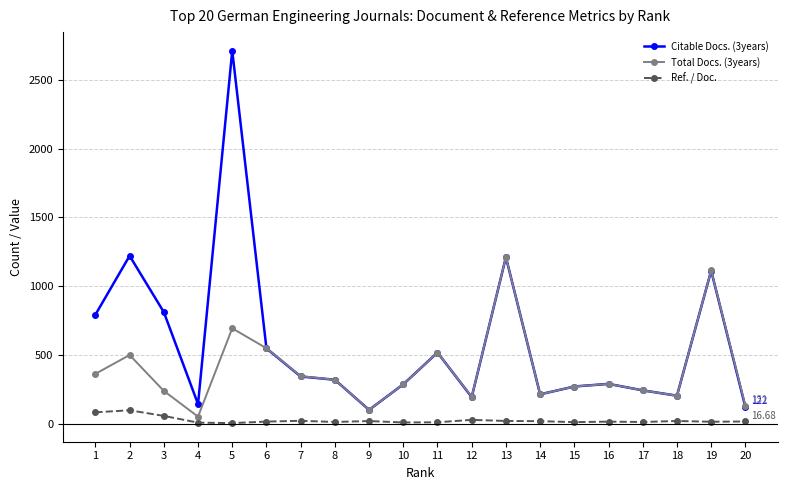

Which series changed the most between 13 and 17?

Total Docs. (3years)